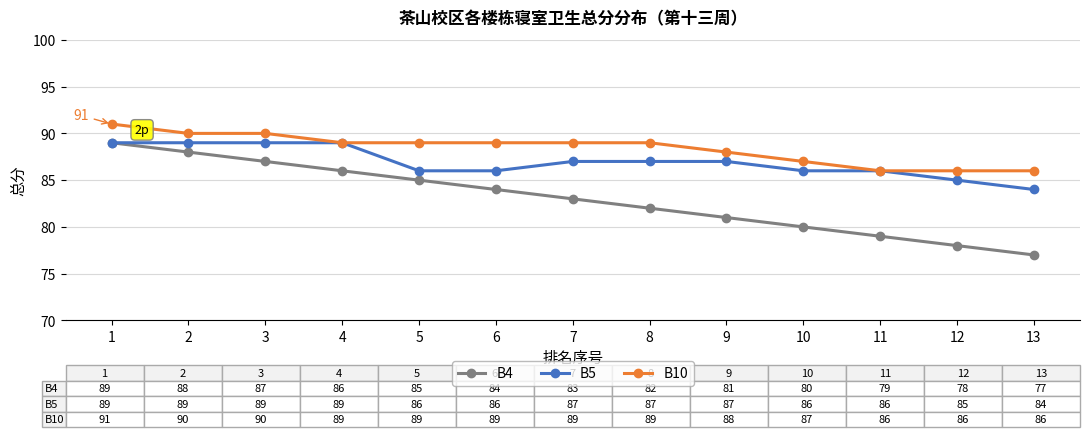

What is the sum of all B5 values?

1130